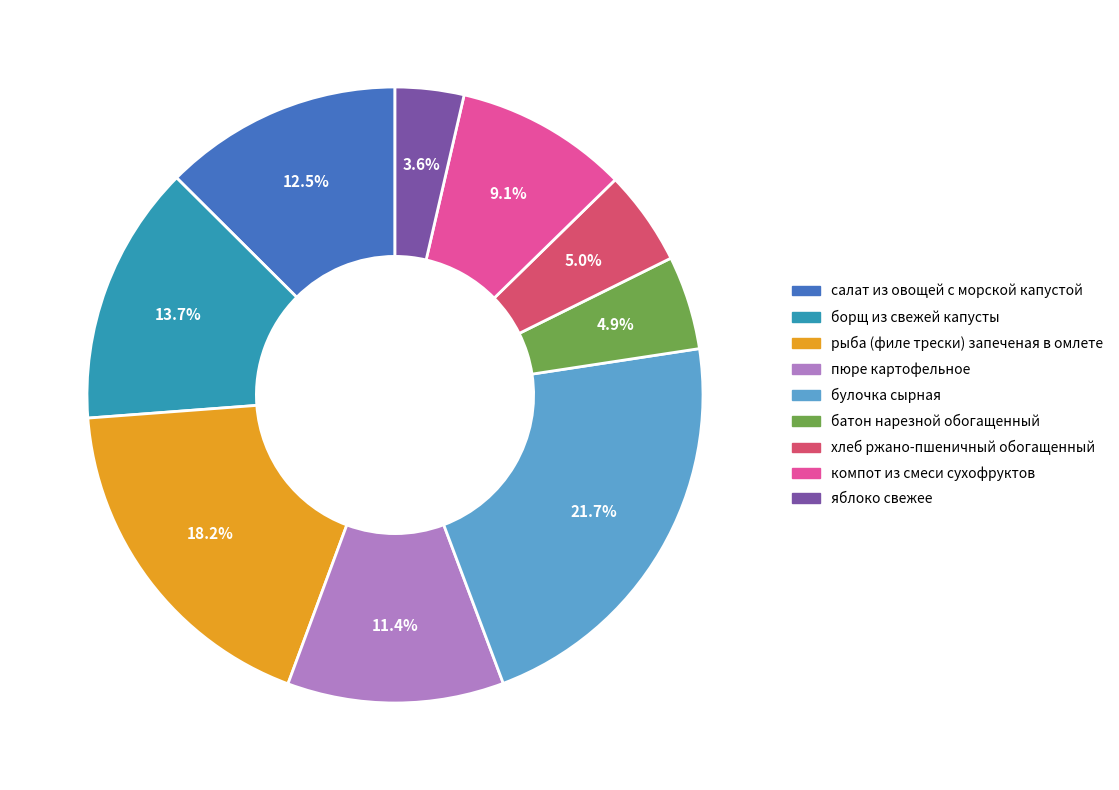

What percentage is NOT represented by яблоко свежее?

96.4%